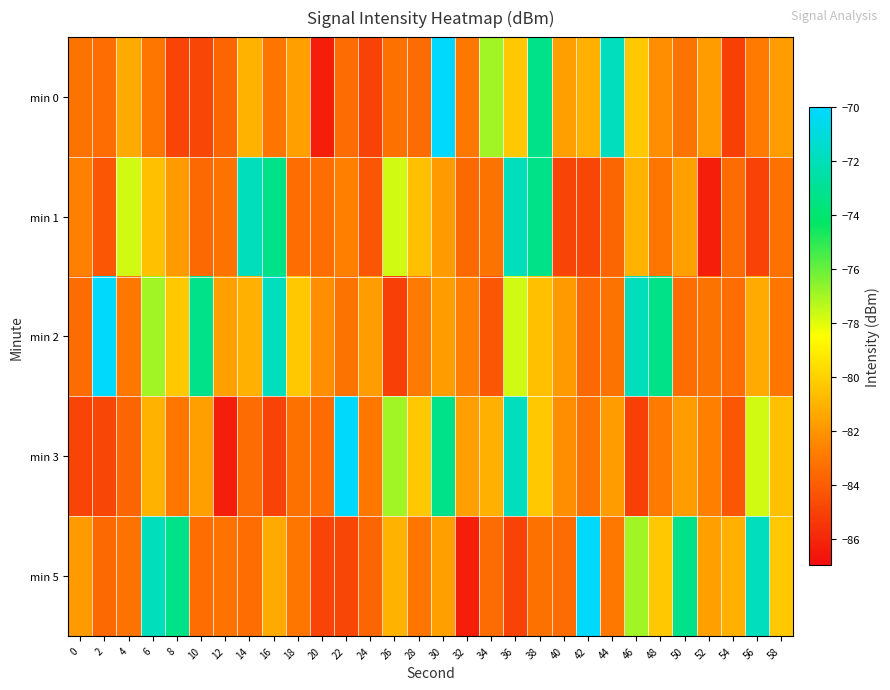

At which category is the sum across all series the highest?

36